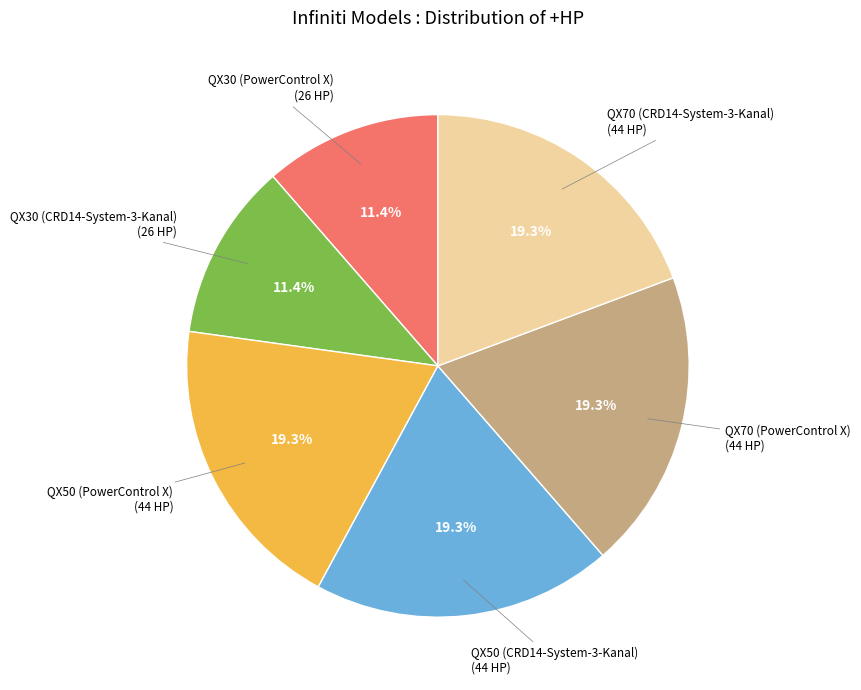

Does any single category account for the majority?

No